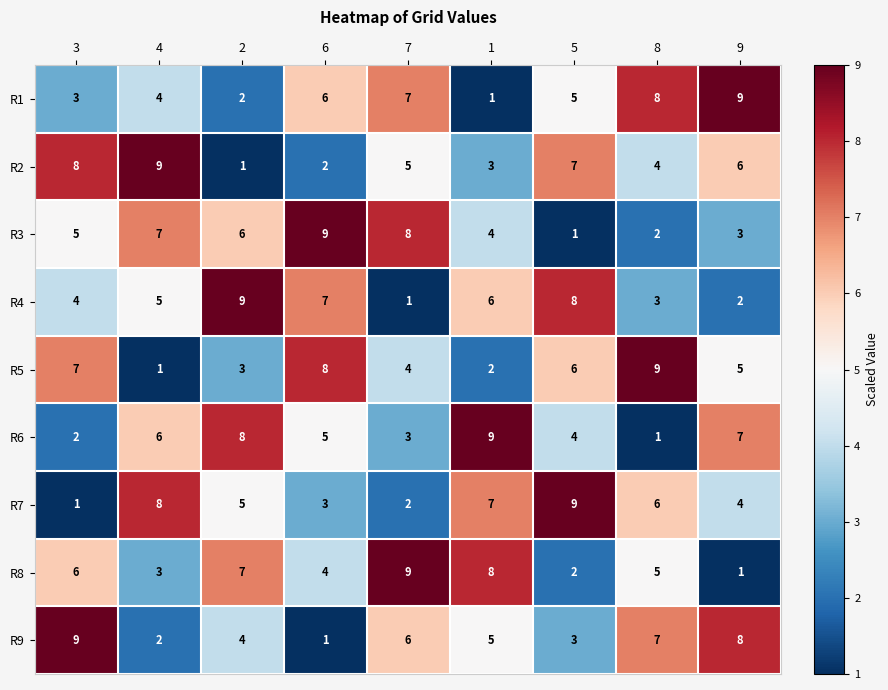

What is the sum of the R3 values at 3 and 7?

13